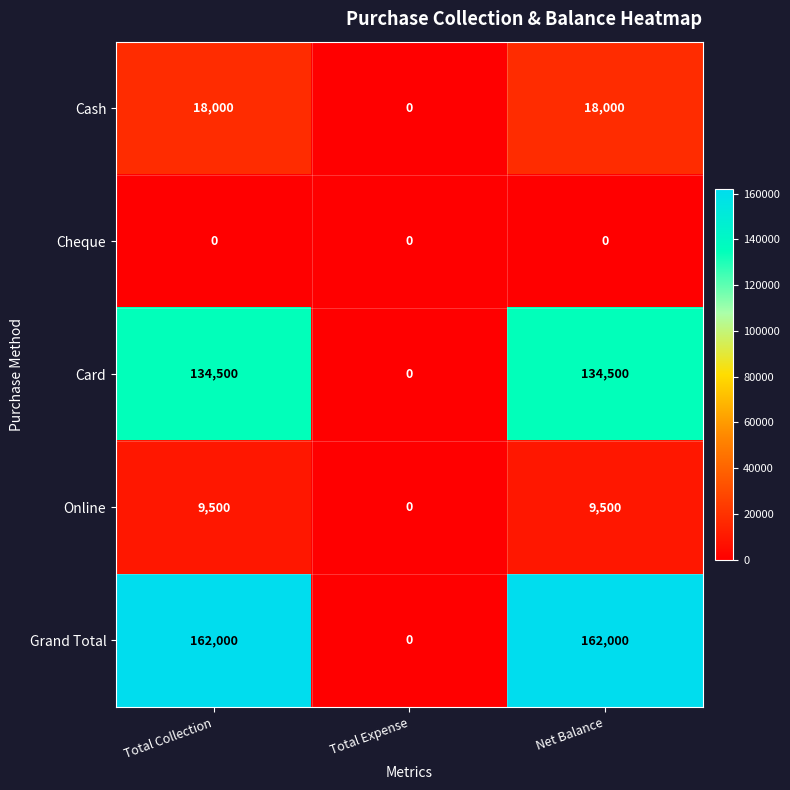

What is the average value of the Card series?

89667